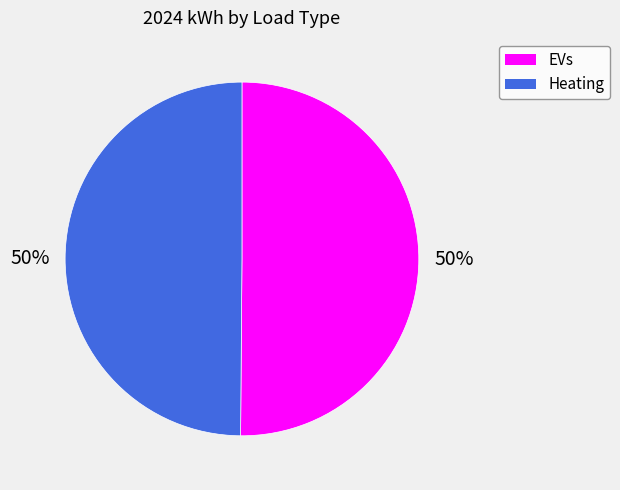

Is it true that EVs is 41% of the pie?

False